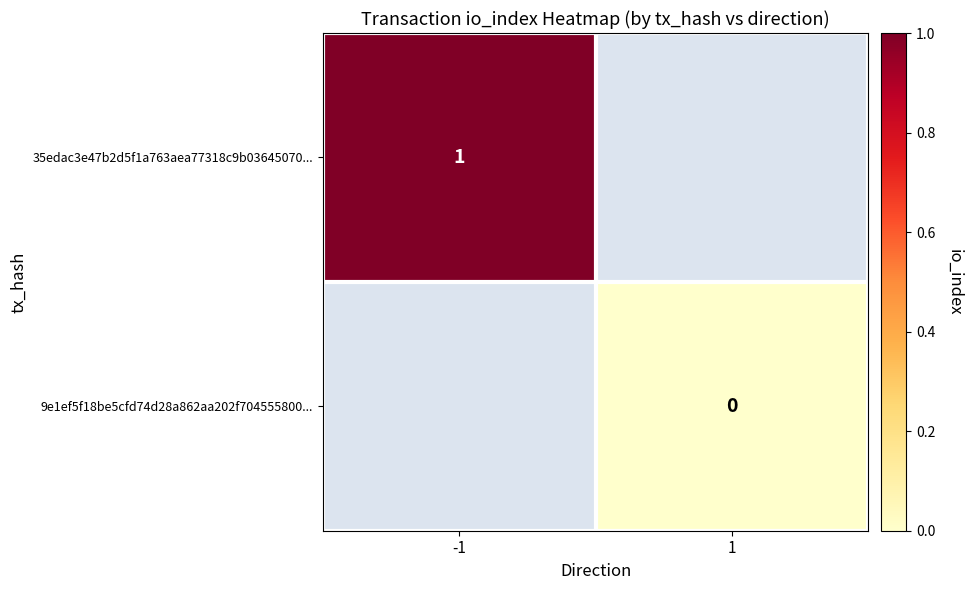

The value of 35edac3e47b2d5f1a763aea77318c9b03645070... at -1 is 2. True or false?

False